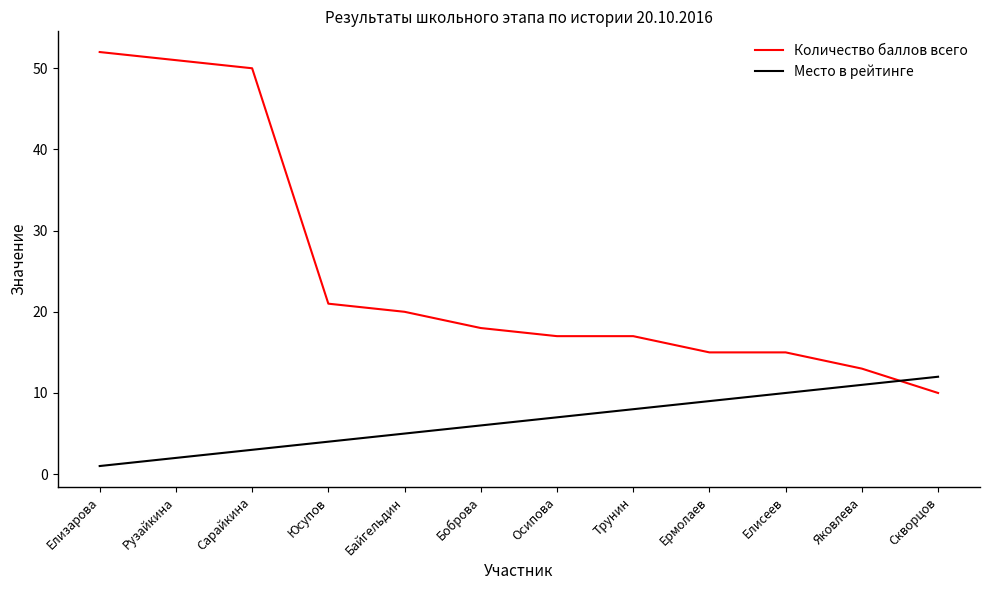

At which label does Количество баллов всего first exceed 18?

Елизарова